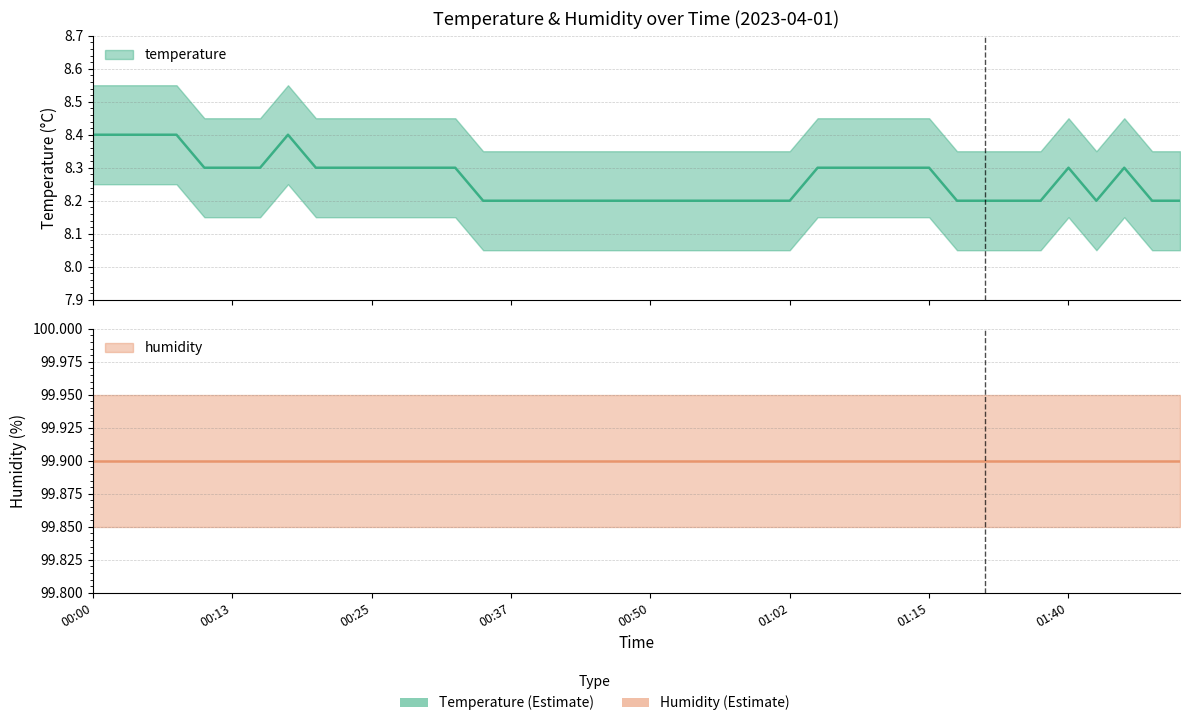

What is the change in value from 00:27 to 01:43?

-0.1